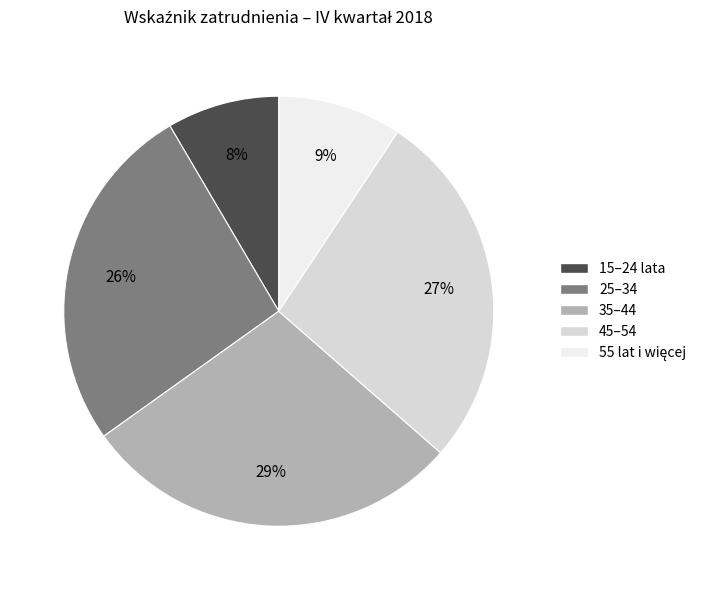

Which has a higher value, 15–24 lata or 55 lat i więcej?

55 lat i więcej